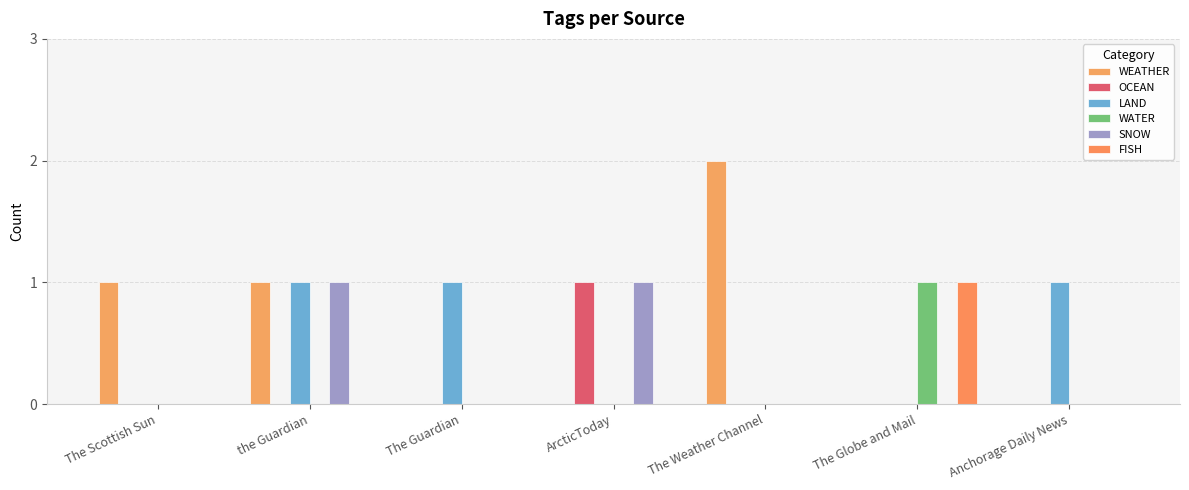

Does the chart contain stacked bars?

No